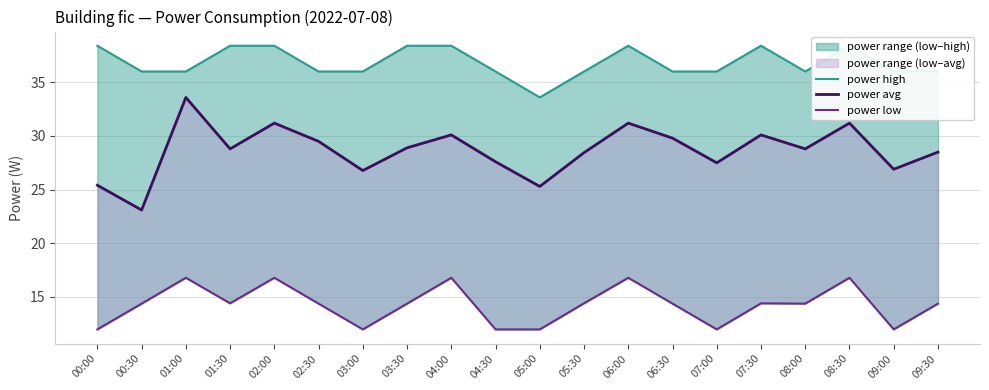

Where is the first local maximum for power high?

06:00